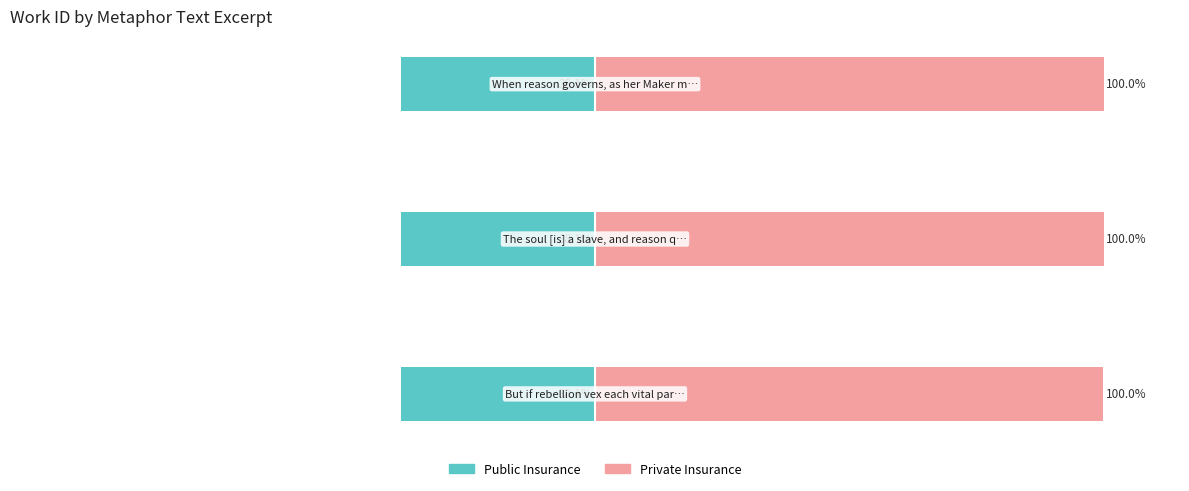

What is the value of the Public Insurance bar at the 1st from the left?

0.3